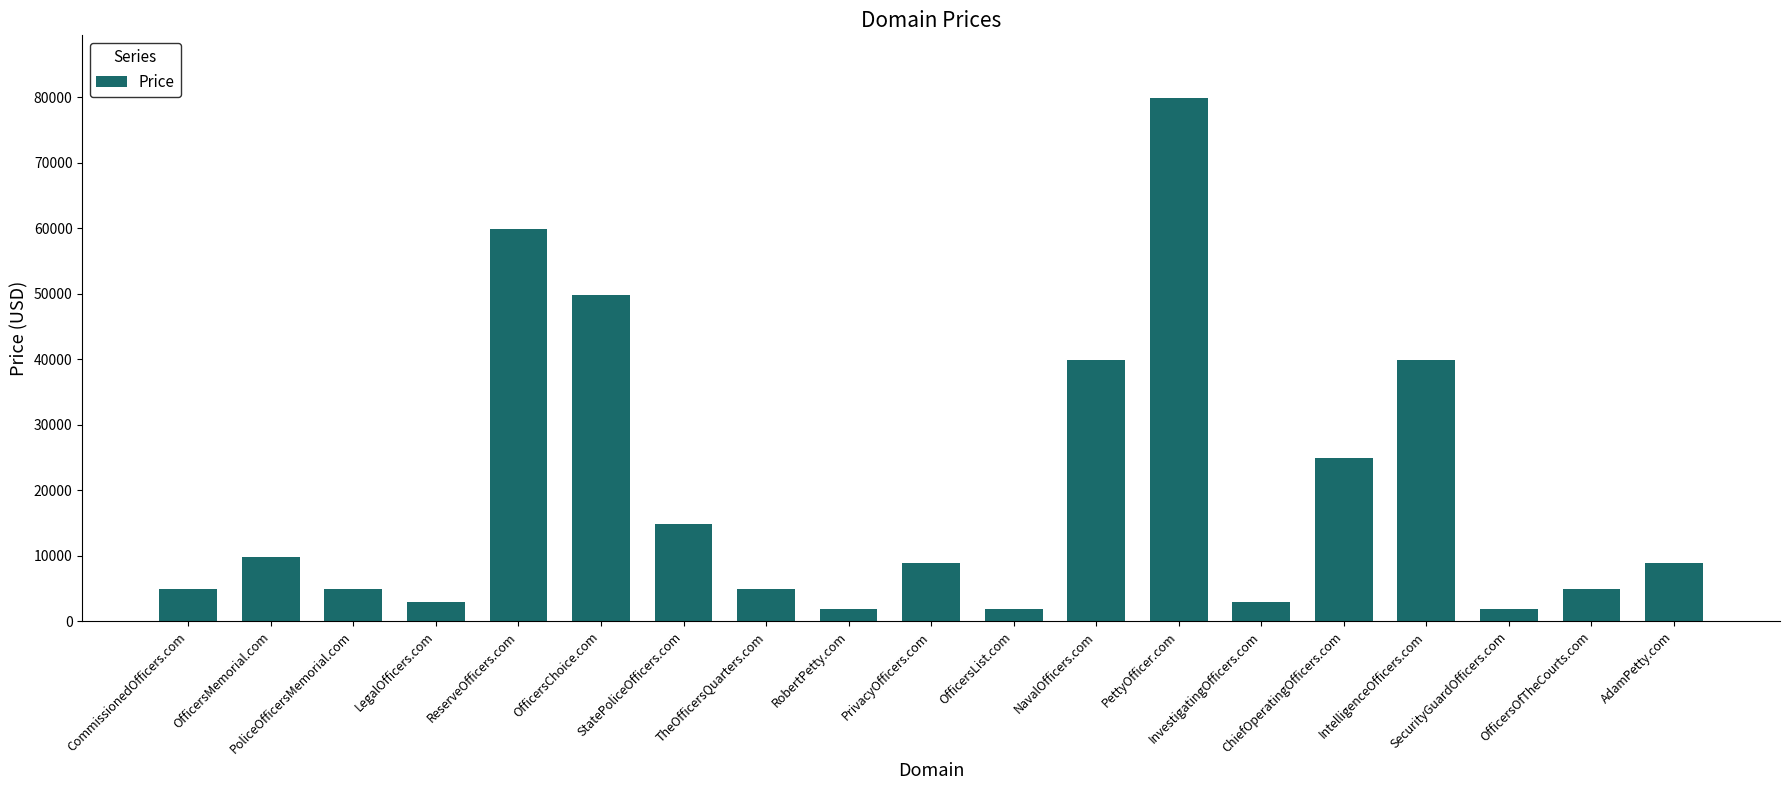

What is the difference between the maximum and minimum values?

78000